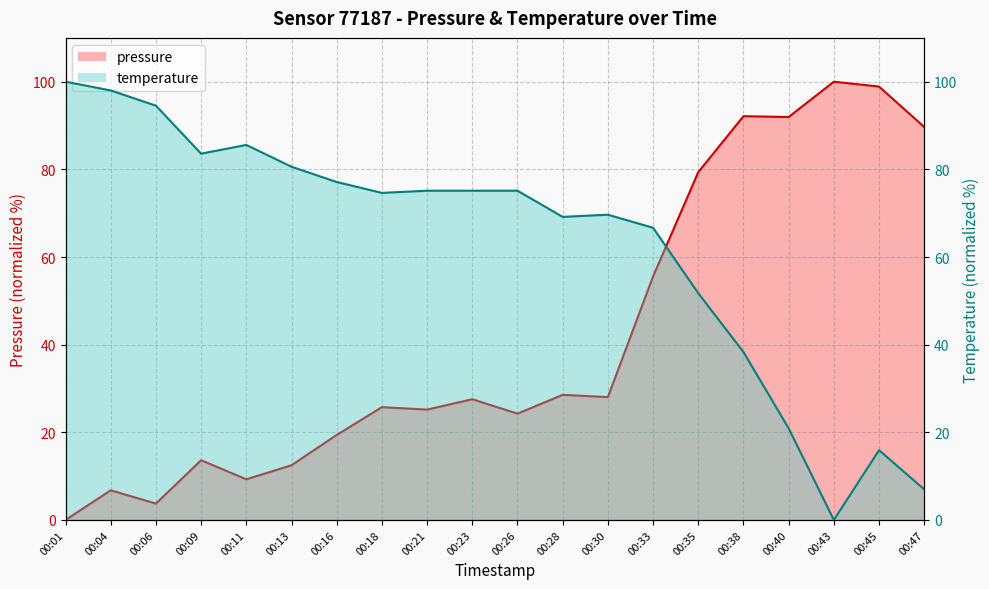

Which series has the largest total across all categories?

temperature